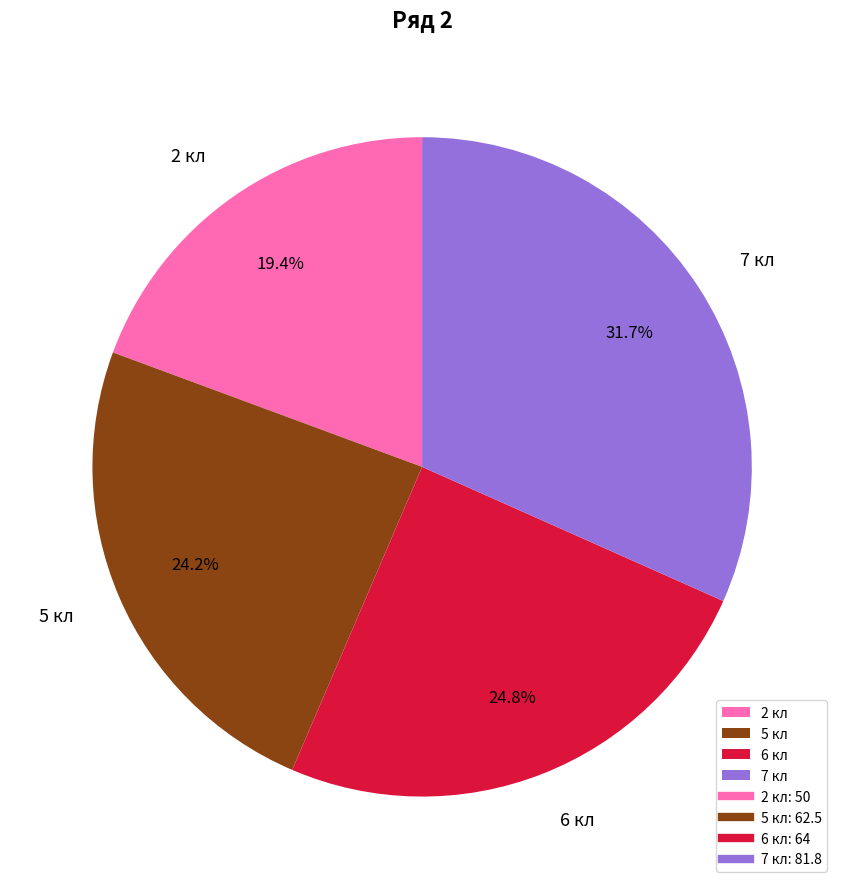

Do 5 кл and 2 кл together represent more than half of the pie?

No